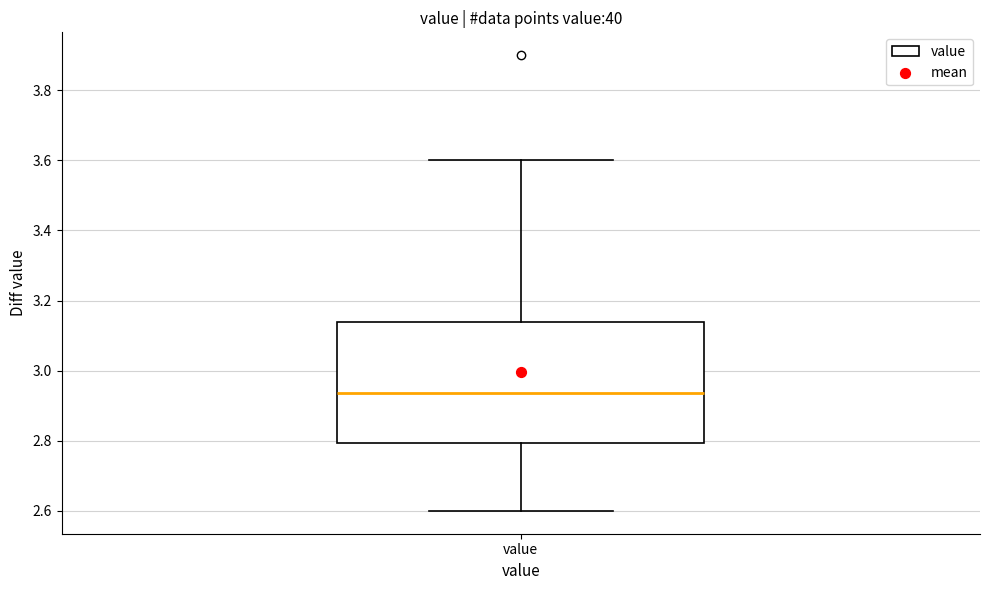

Transcribe this box plot: give where the median line is, the range the box spans, and where the two whiskers end, as read against the y-axis. The values are not printed on the chart, so give them approximately, as read against the axis.

median 2.94, box 2.80 to 3.14, whiskers 2.60 to 3.60